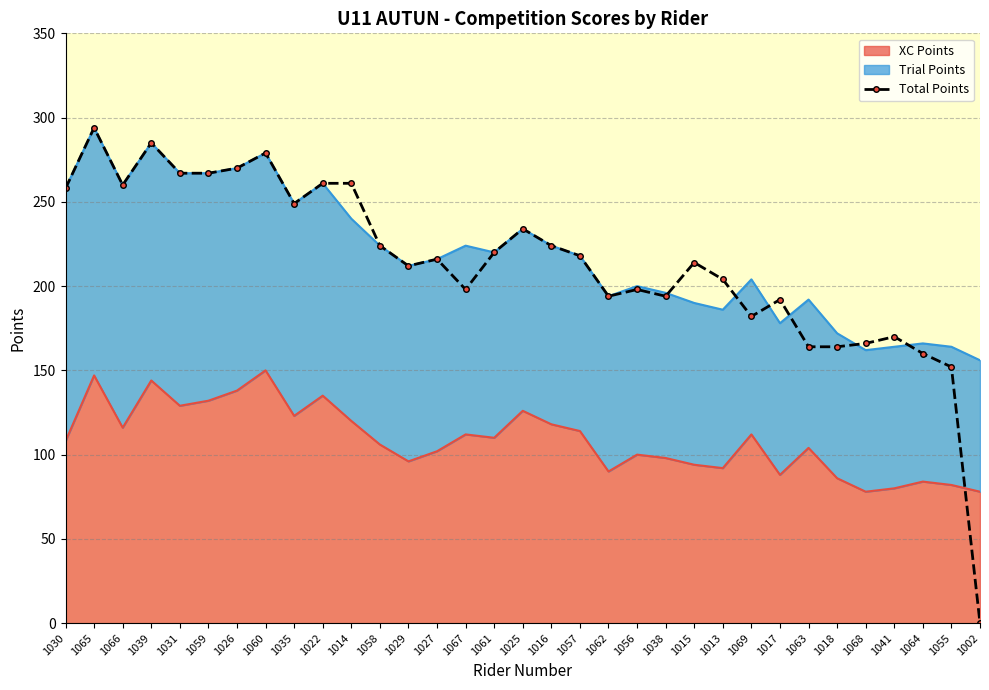

What is the average value?

214